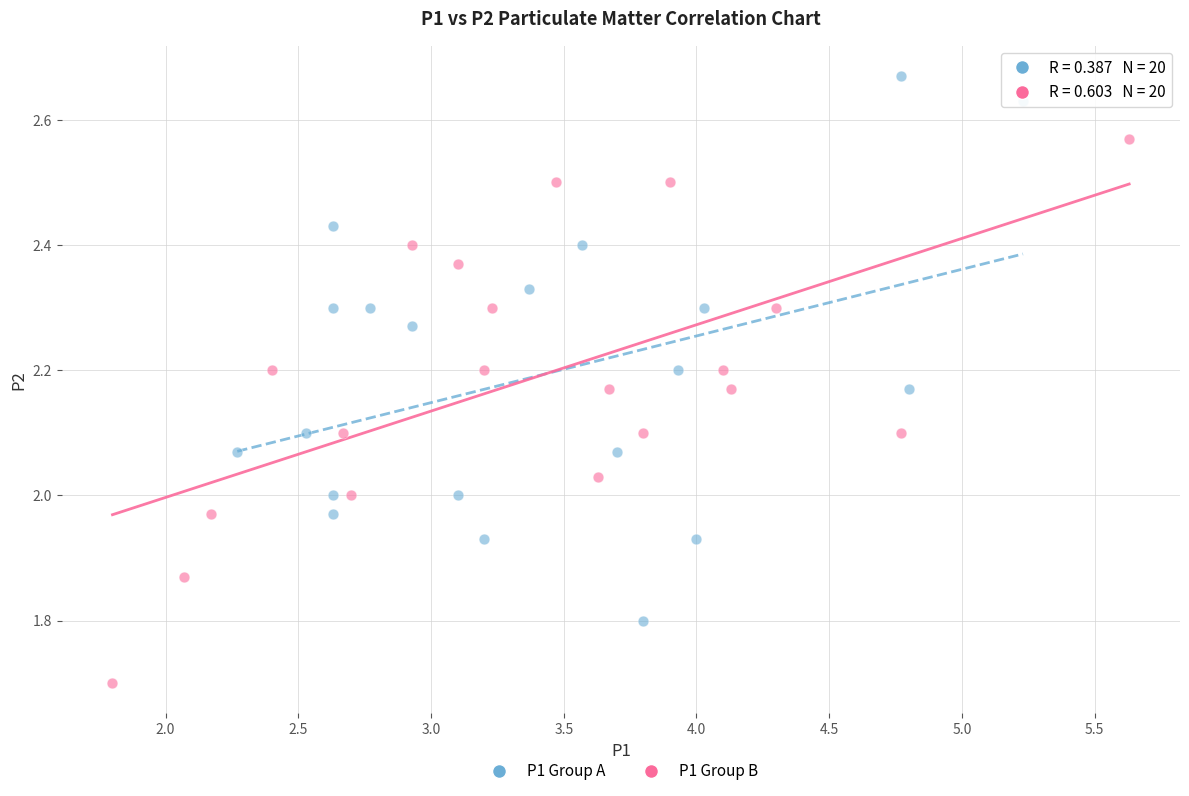

Which series reaches the minimum Y coordinate?

P1 Group B